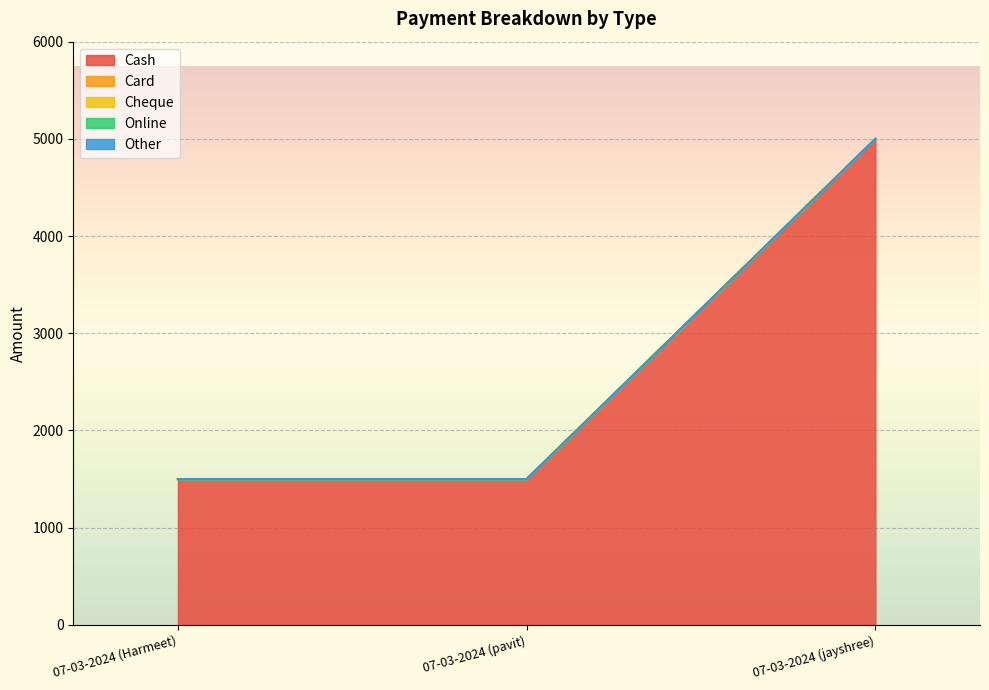

Reading left to right, extract all data points from this chart.

Cash: 1500	1500	5000
Card: 0	0	0
Cheque: 0	0	0
Online: 0	0	0
Other: 0	0	0